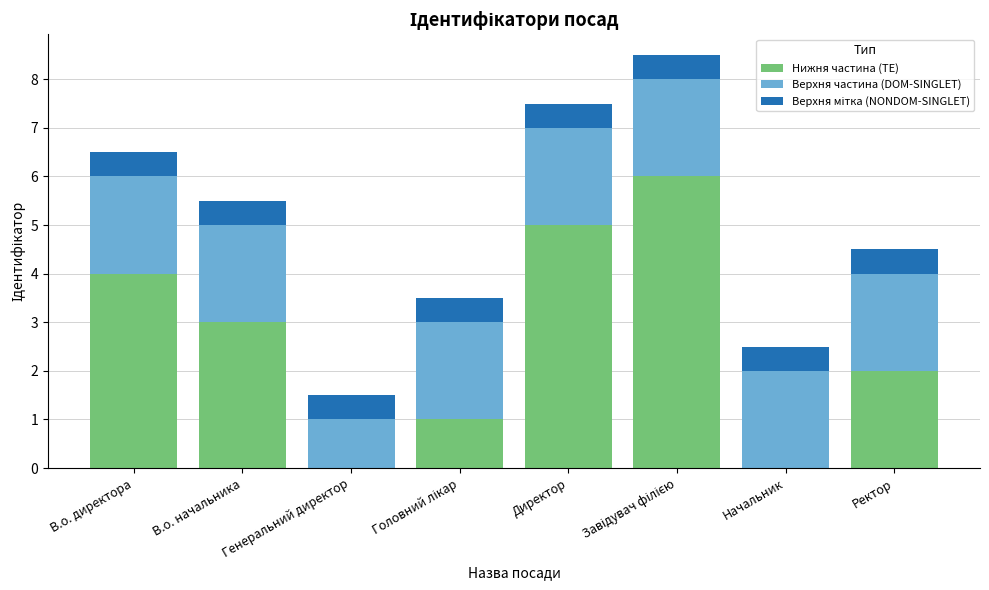

What is the total value across all series at Начальник?

2.5